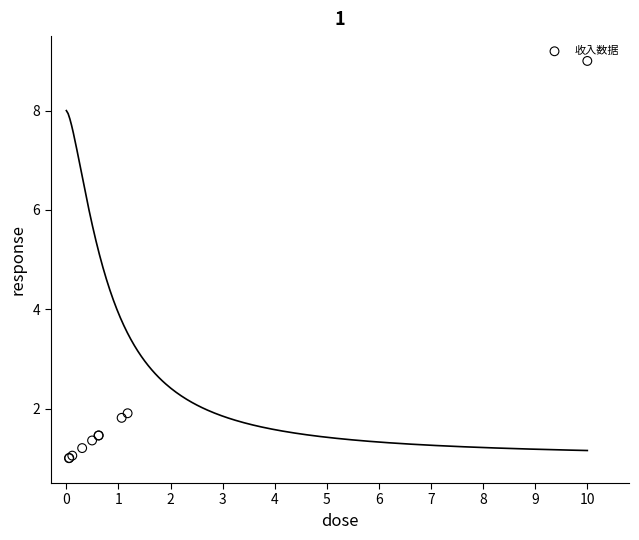

What Y value in the scatter plot is closest to 5?

1.9